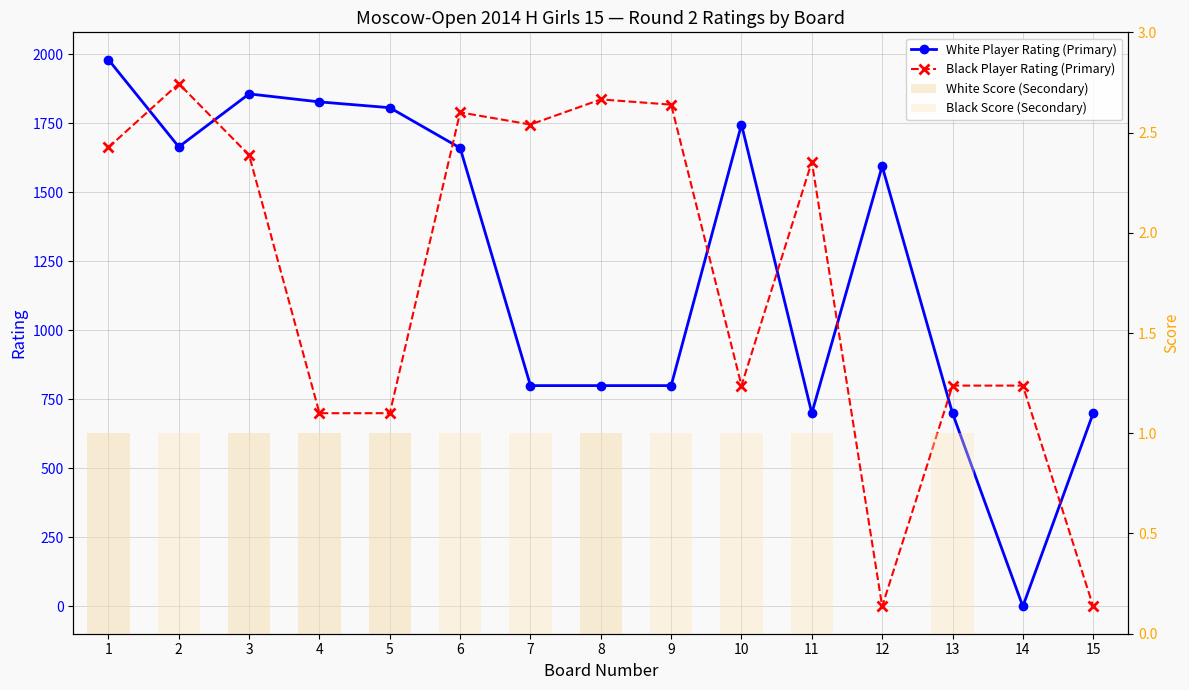

Where is White Player Rating (Primary) nearest to the value 990?

7